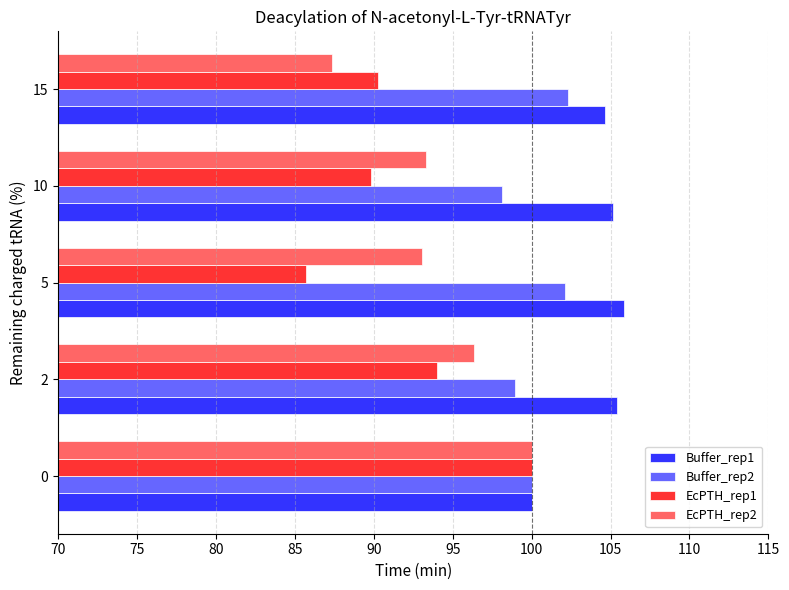

Which series has the largest total across all categories?

Buffer_rep1